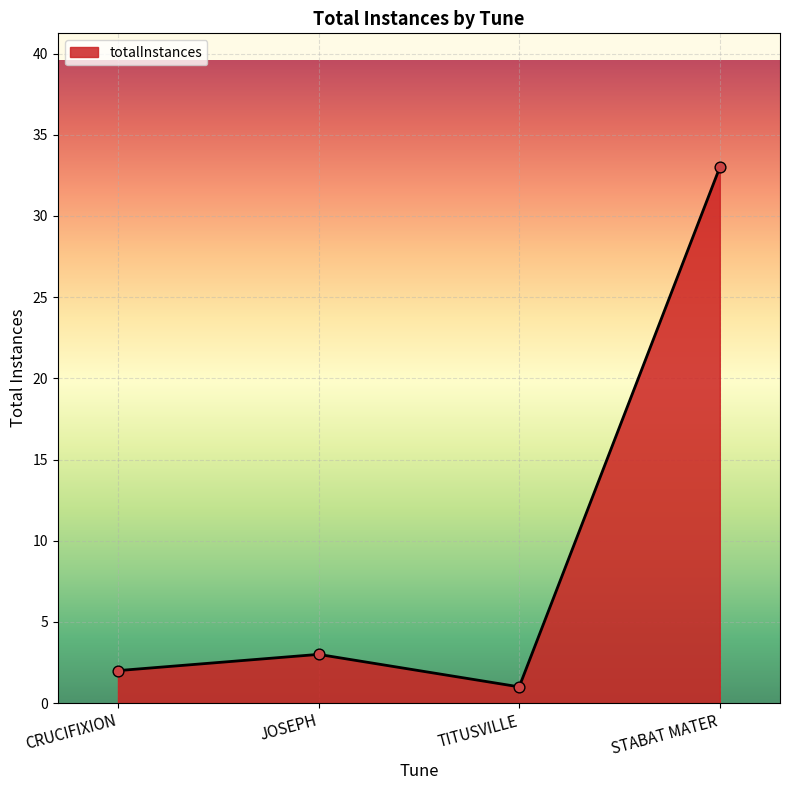

What is the change in value from JOSEPH to TITUSVILLE?

-2